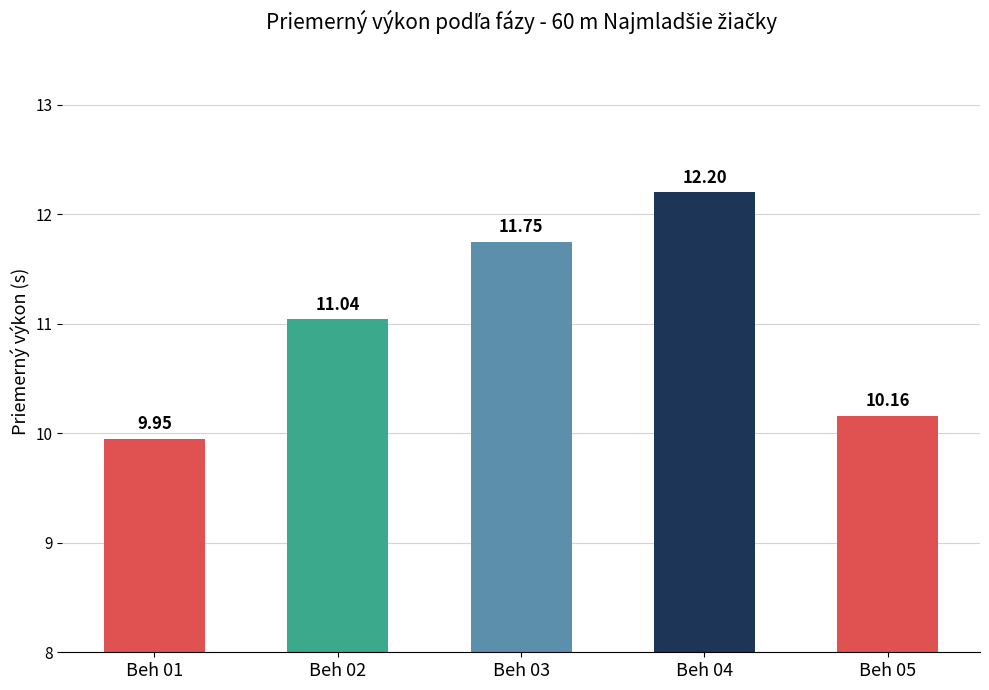

Which has a higher value, Beh 01 or Beh 04?

Beh 04